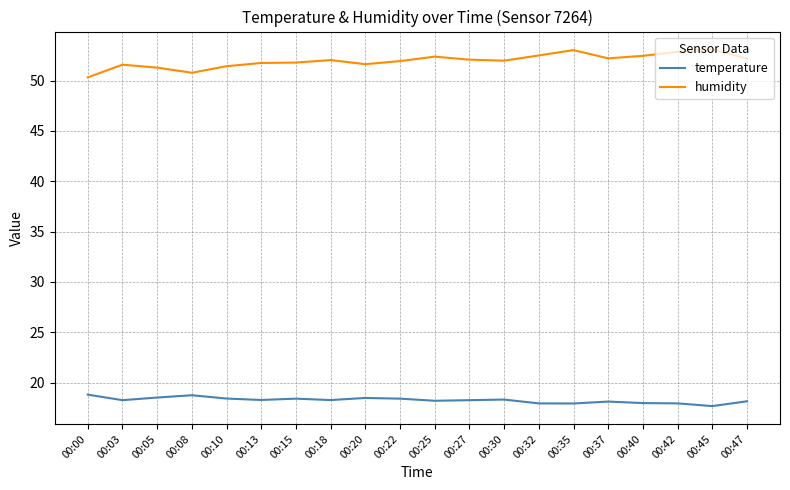

What is the greatest value displayed?

53.1